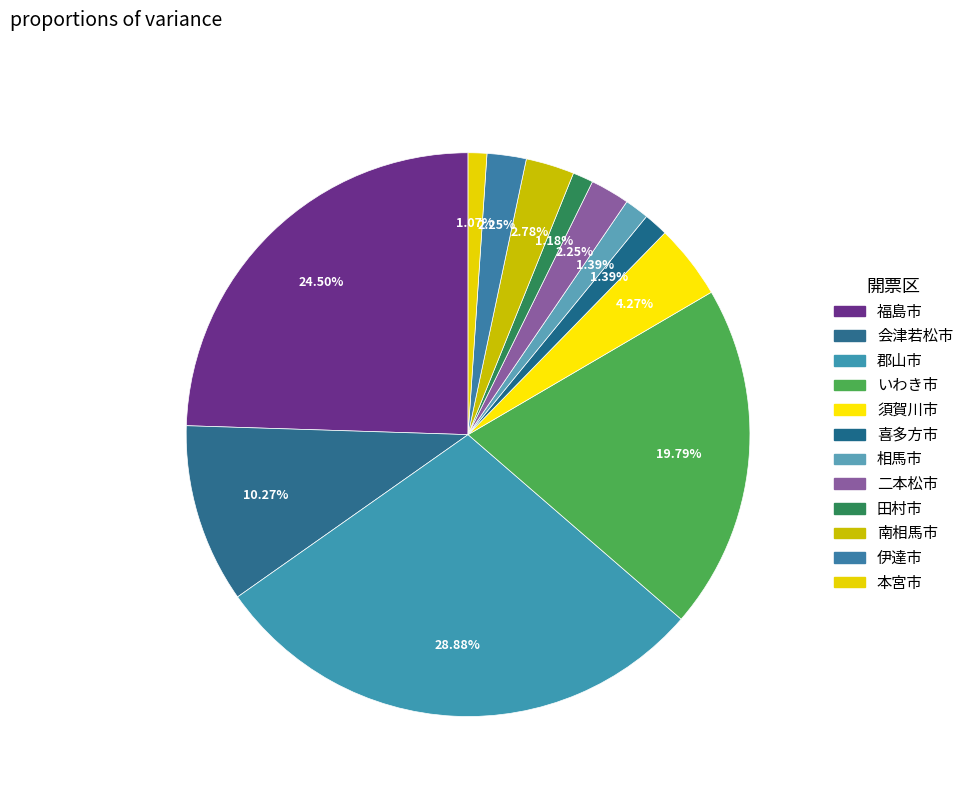

Count the number of slices in the pie.

12